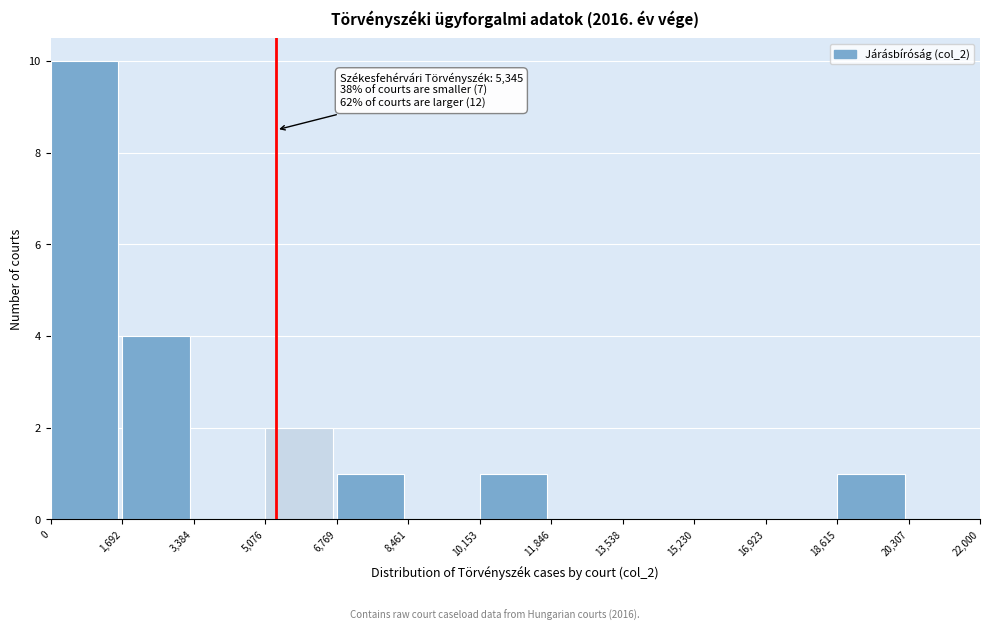

Over which range of the x-axis is the bar tallest?

0 to 1,692